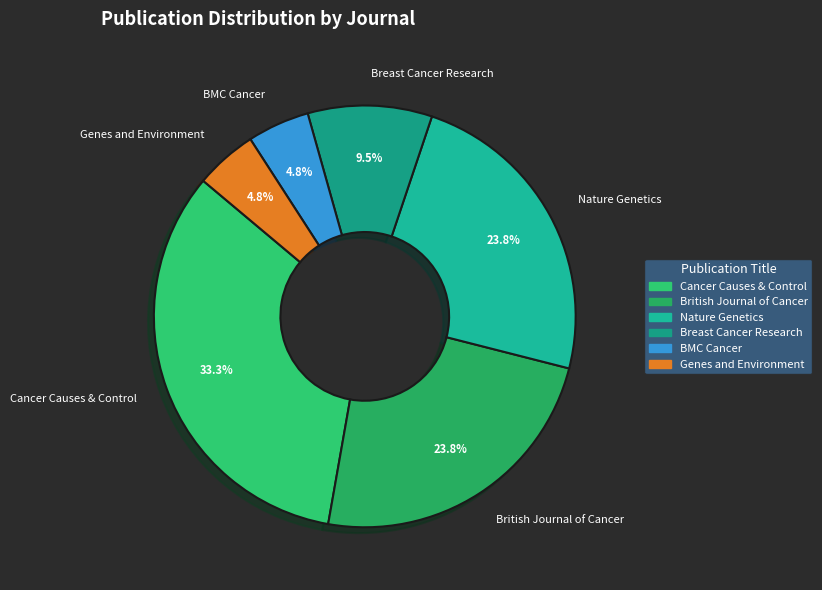

Is there a majority slice in this chart?

No